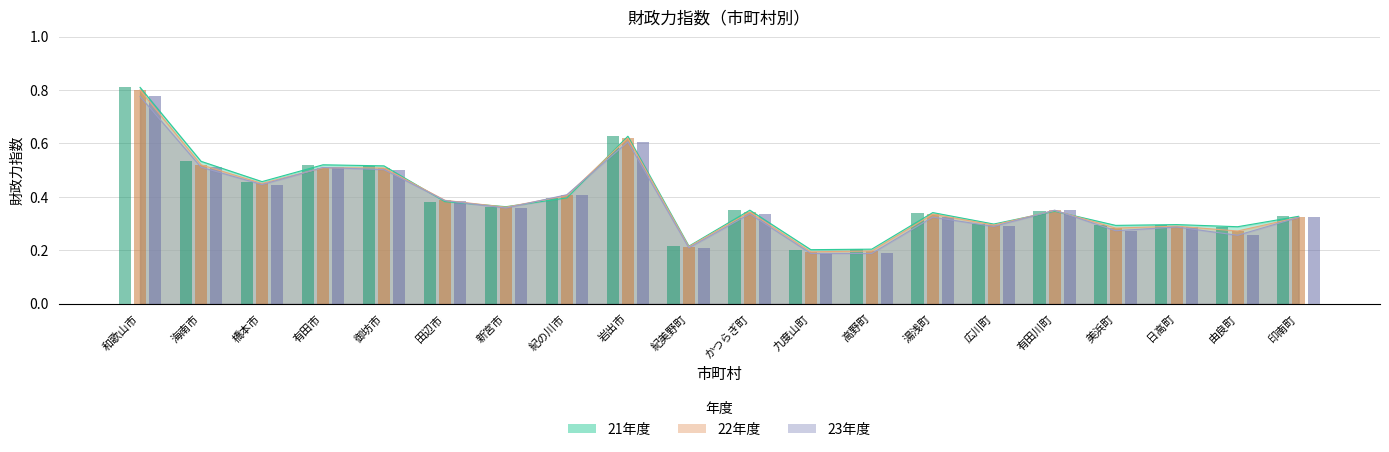

What is the sum of all 23年度 values?

7.5